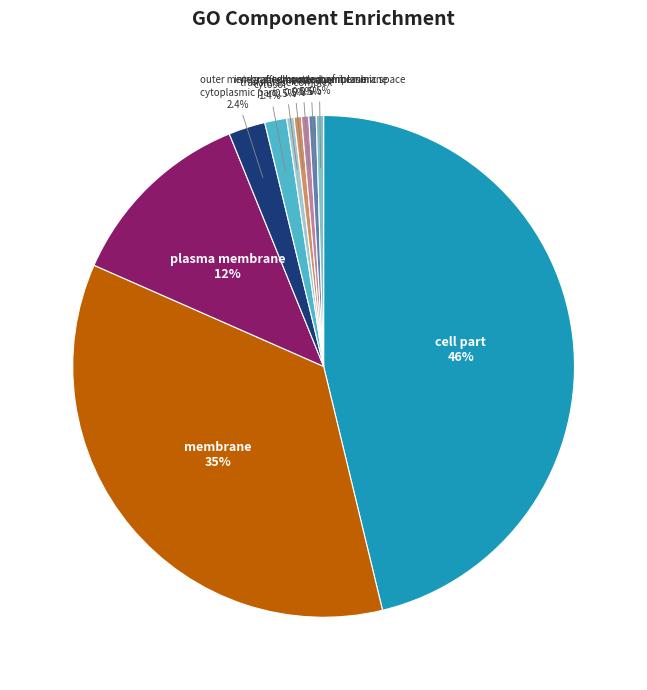

Between cytoplasmic part and plasma membrane, which is larger?

plasma membrane